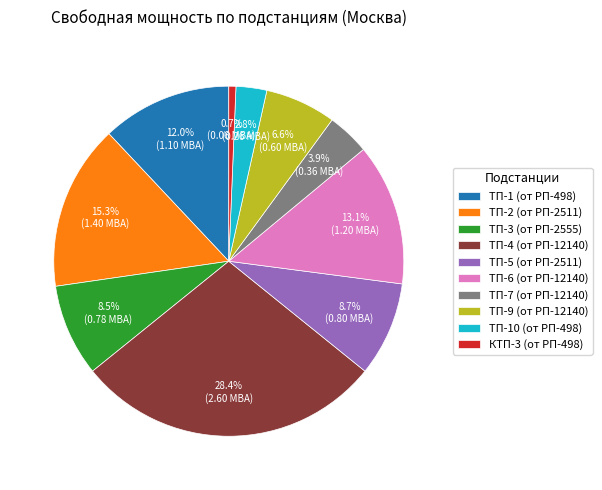

Approximately how many times larger is the value at ТП-6 (от РП-12140) compared to ТП-2 (от РП-2511)?

0.9